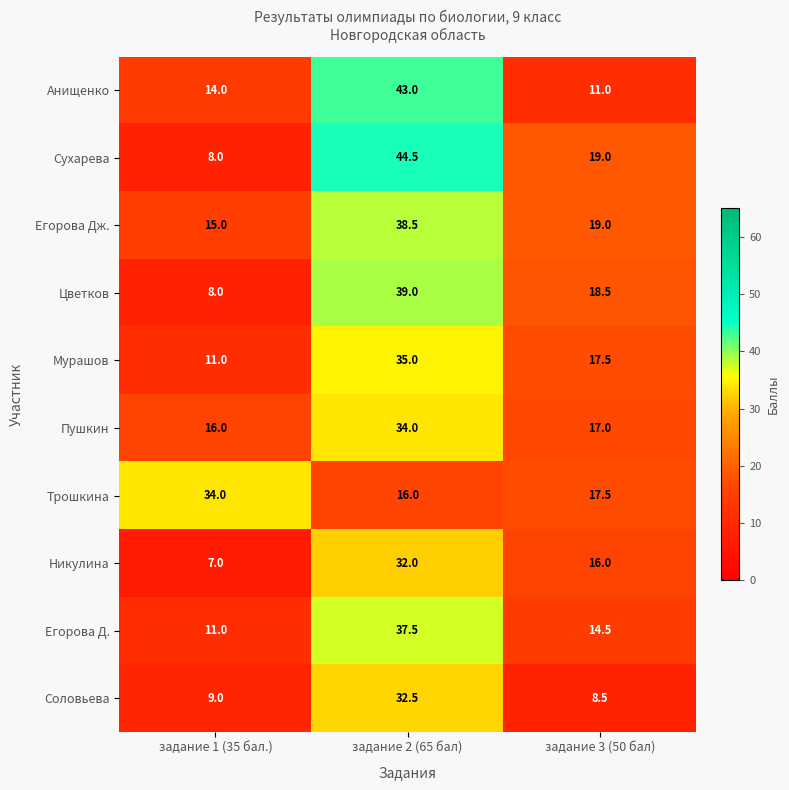

The value of Пушкин at задание 1 (35 бал.) is 3.3. True or false?

False